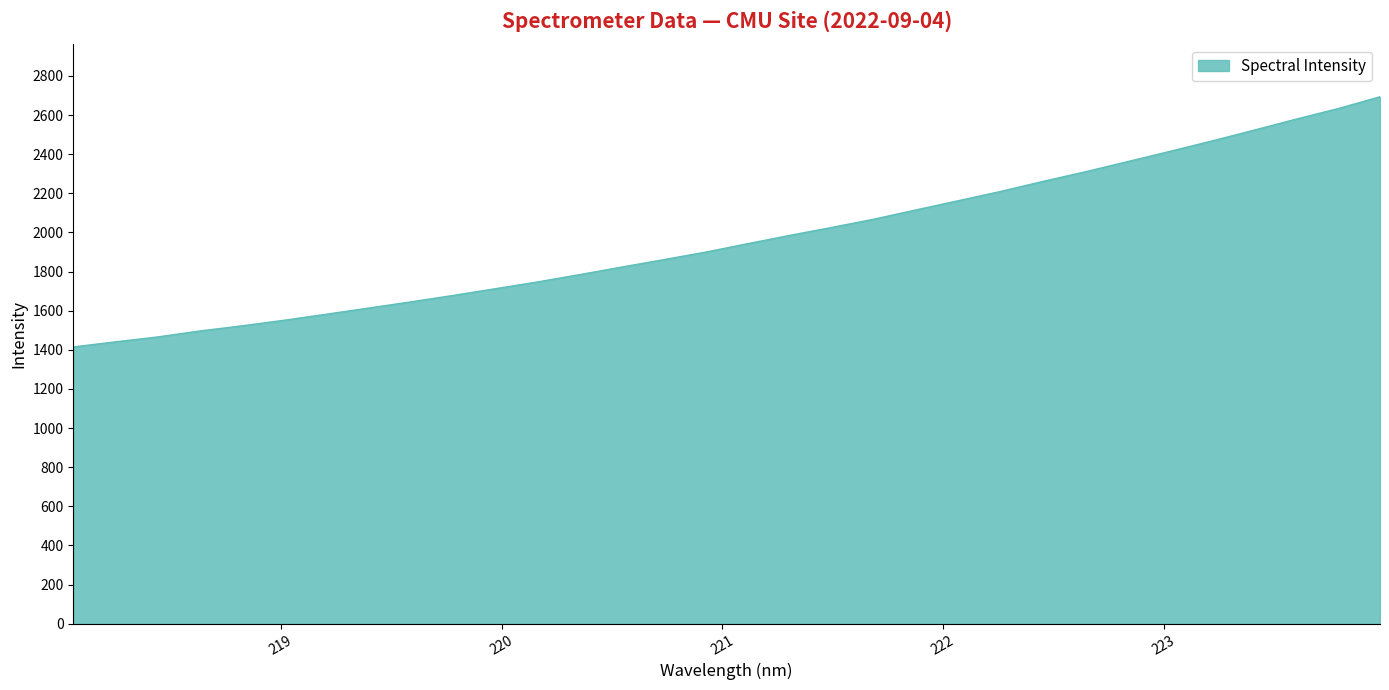

What is the smallest value displayed?

1415.0